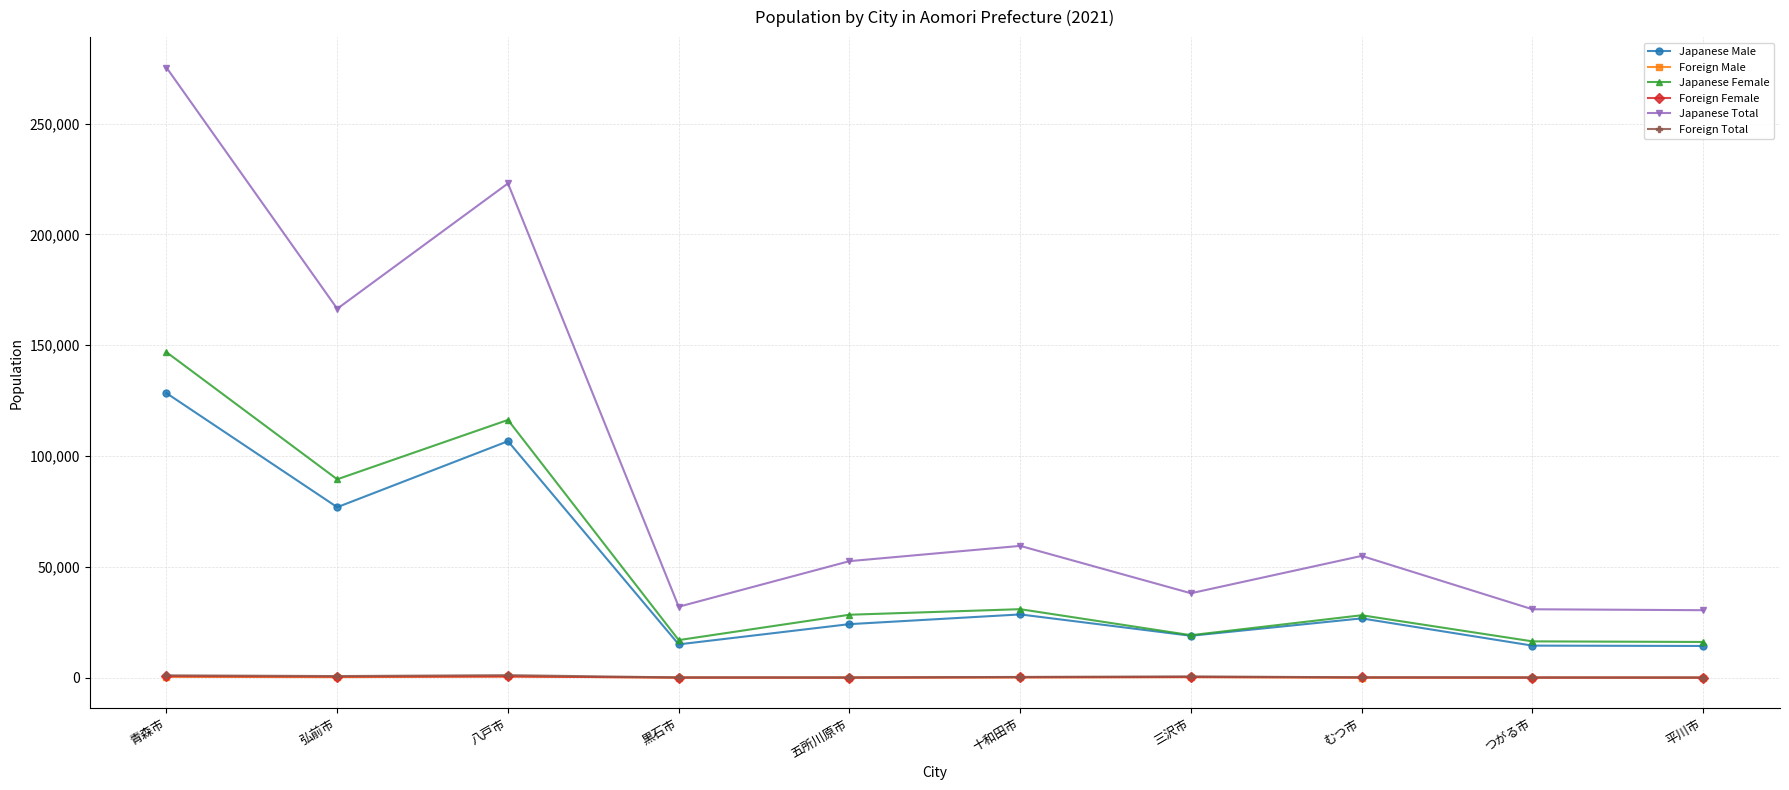

In Japanese Male, how many points are lower than both neighbors (excluding endpoints)?

3